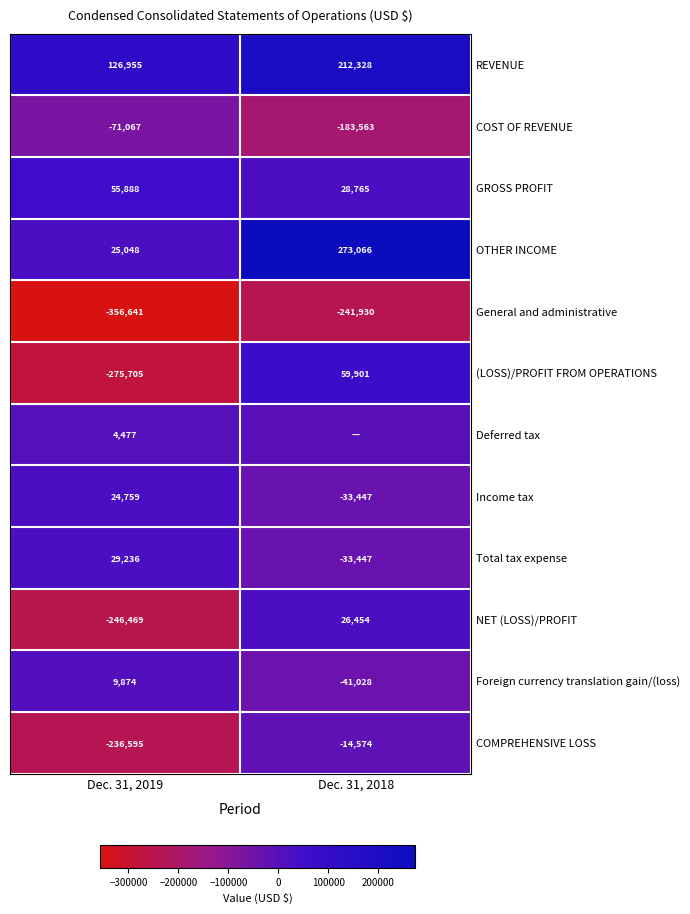

How many categories are shown in the chart?

2